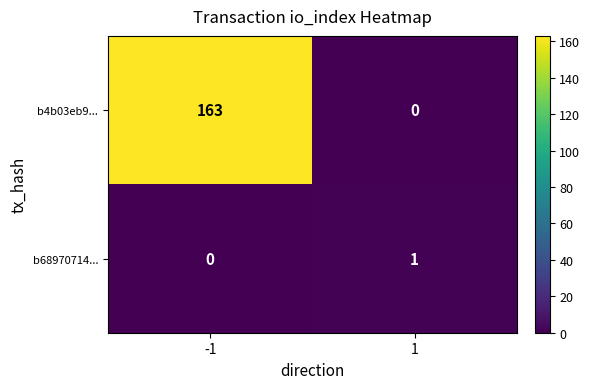

Which category has the highest value across all series?

-1